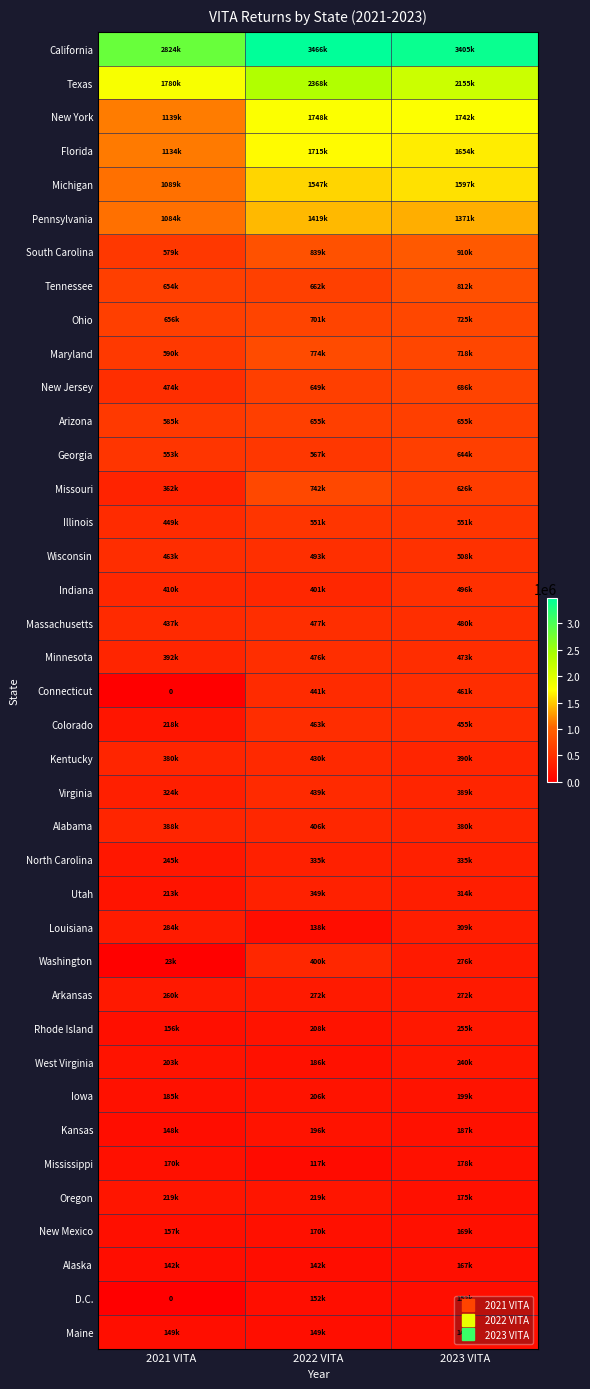

True or false: Maryland has a value of 718336 at 2023 VITA.

True